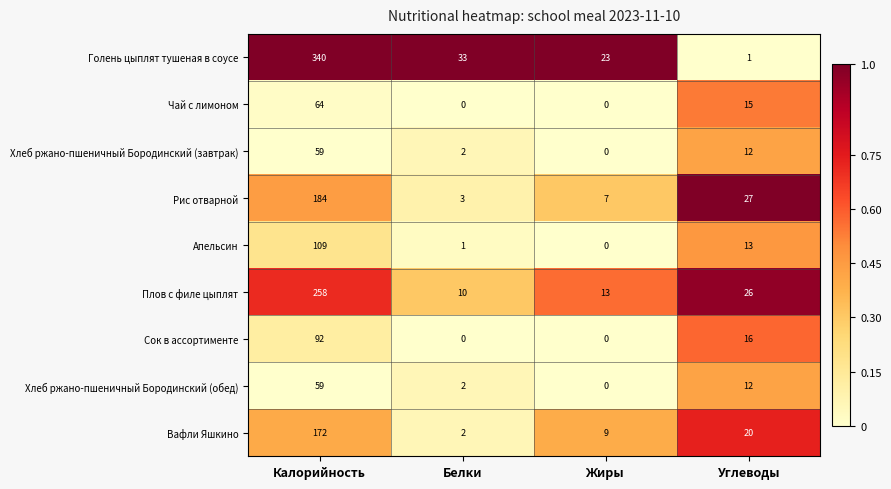

What is the average value of the Чай с лимоном series?

20